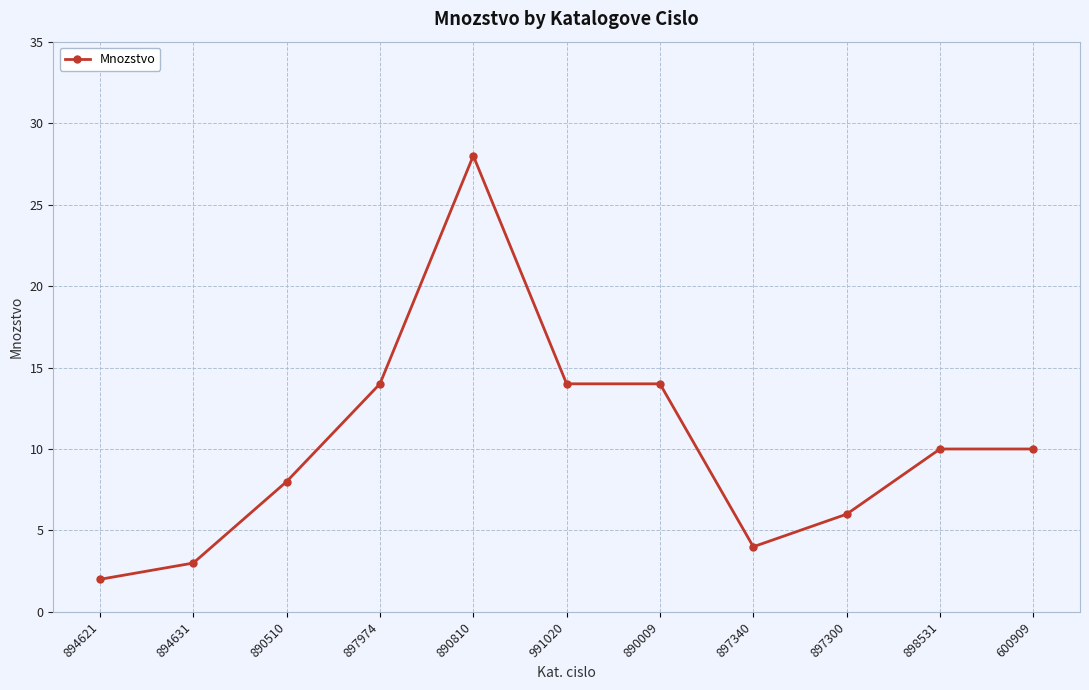

Approximately how many times larger is the value at 897300 compared to 894621?

3.0